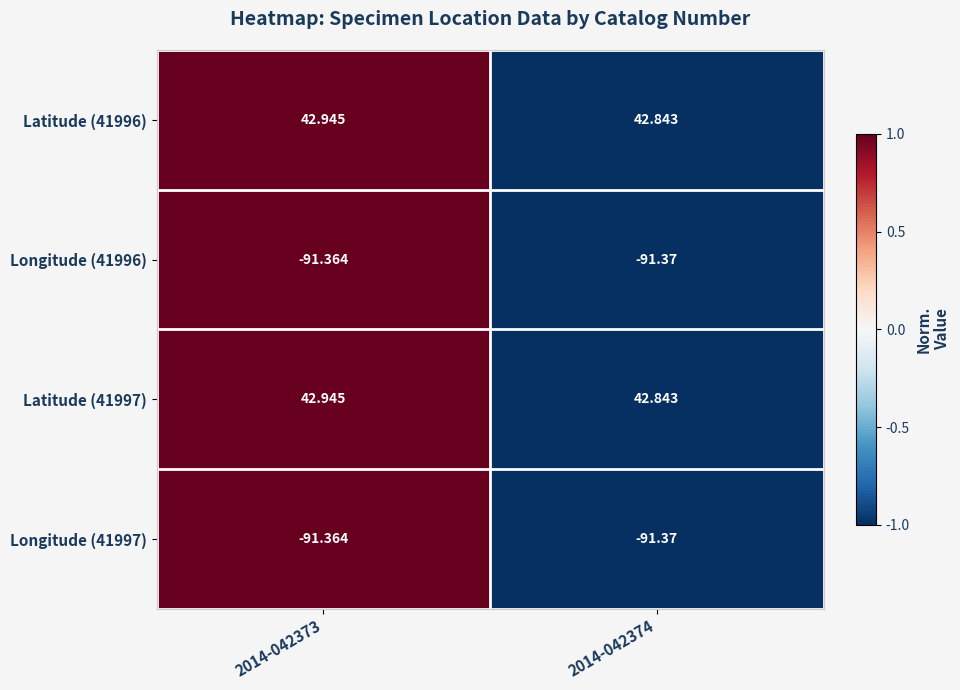

Is the value of Longitude (41997) at 2014-042373 greater than the value of Latitude (41996) at 2014-042373?

No